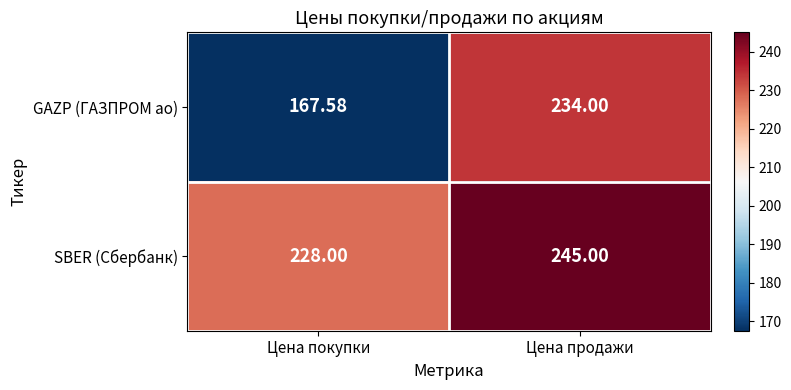

At which label does GAZP (ГАЗПРОМ ао) reach its minimum?

Цена покупки